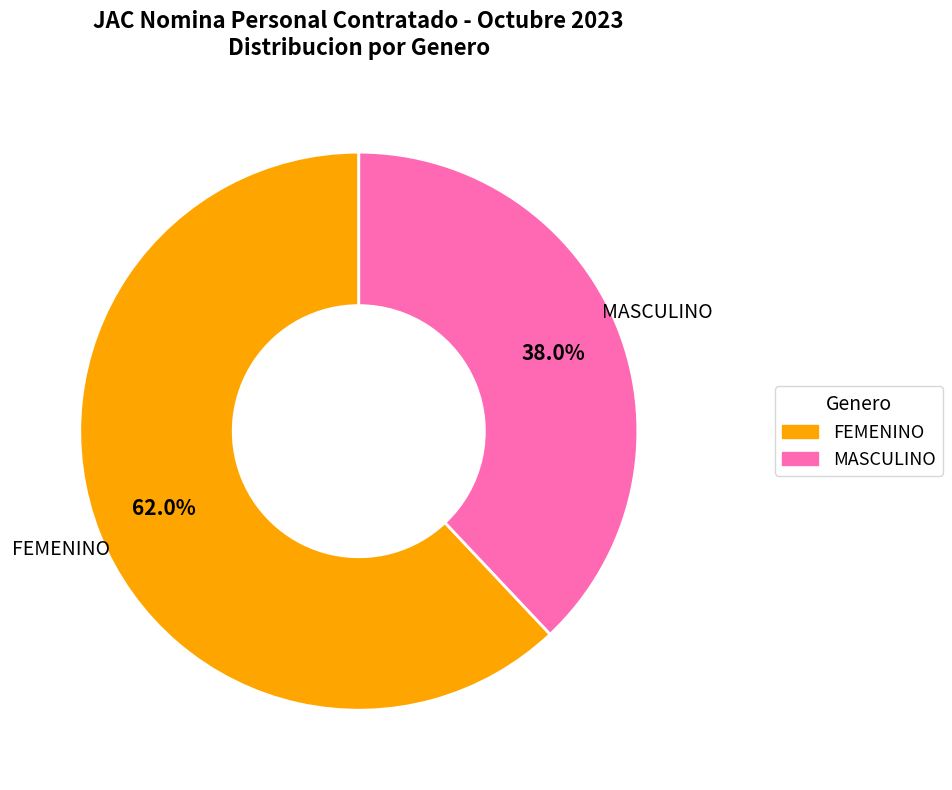

What portion of the pie excludes FEMENINO?

38.0%